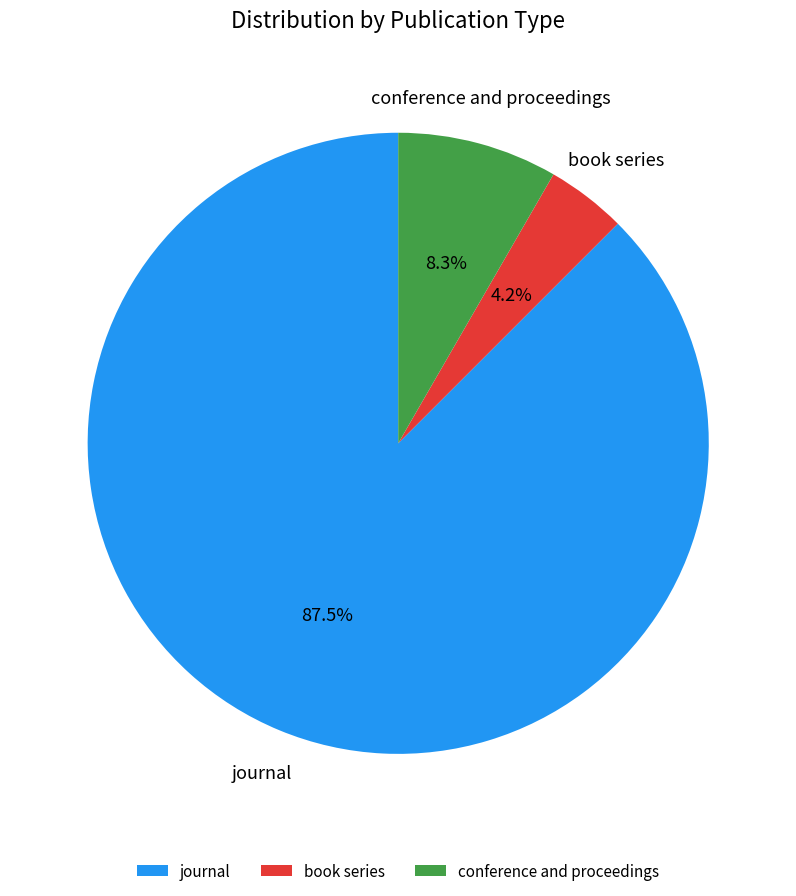

To the nearest percent, what portion does conference and proceedings represent?

8%